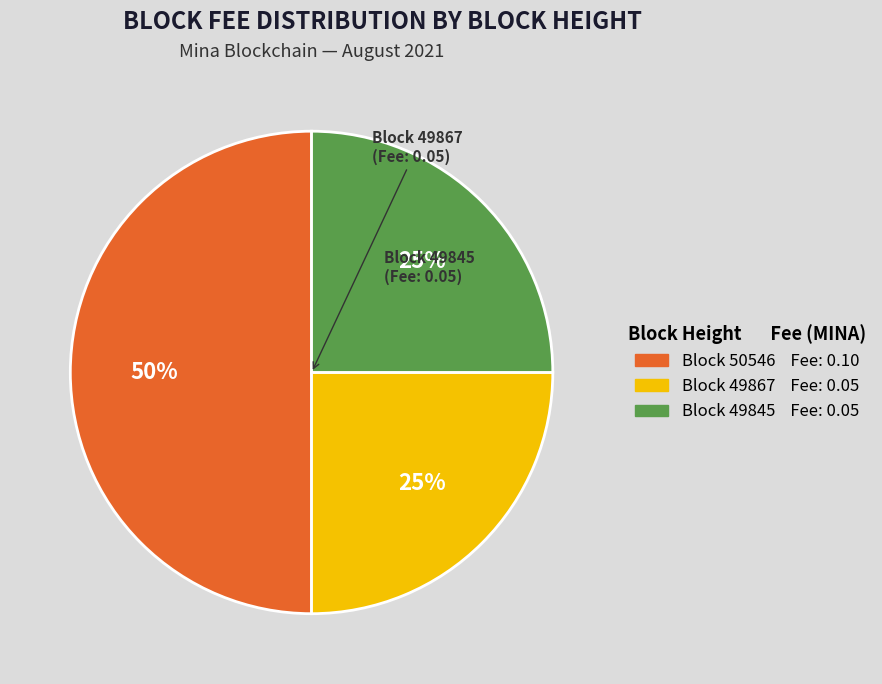

To the nearest percent, what is the difference between the largest and smallest slice percentages?

25%